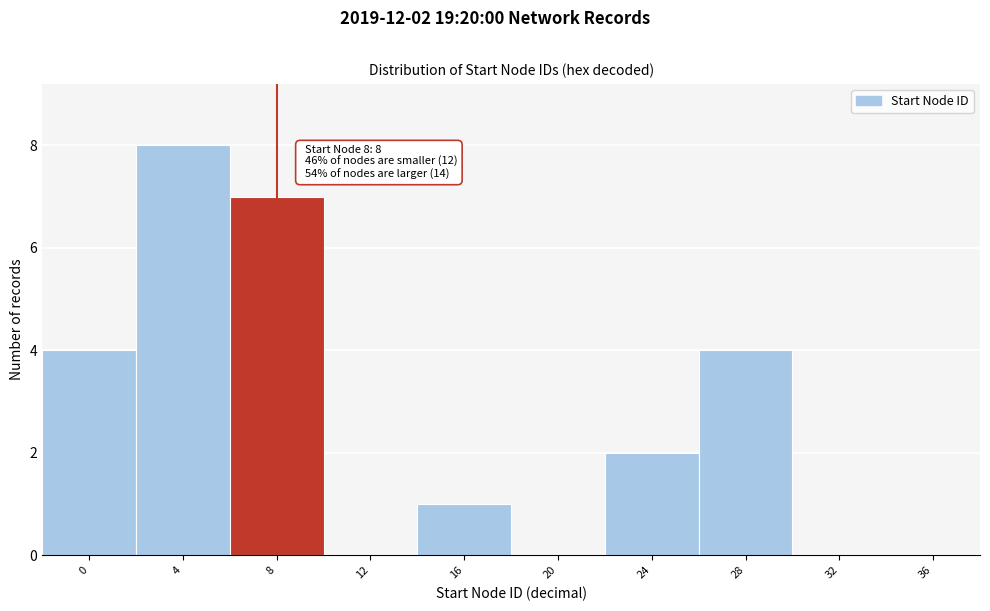

Reading left to right, what are all the values shown in this chart?

0=4	4=8	8=7	12=0	16=1	20=0	24=2	28=4	32=0	36=0